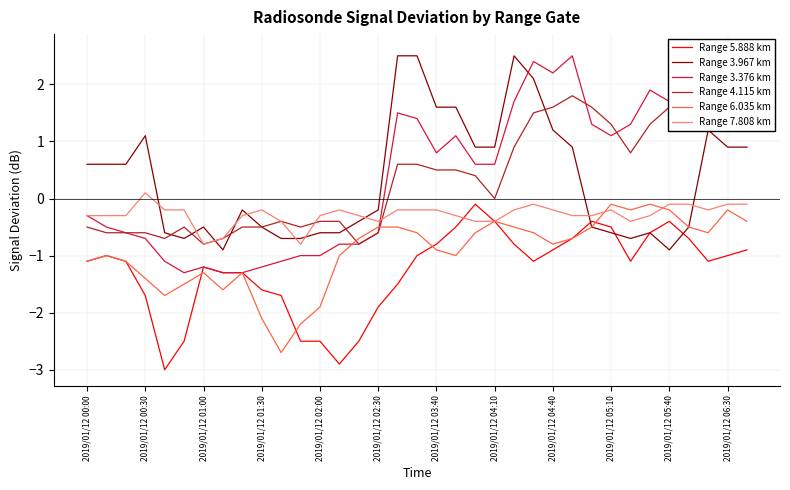

What is the maximum value for Range 3.967 km?

2.5